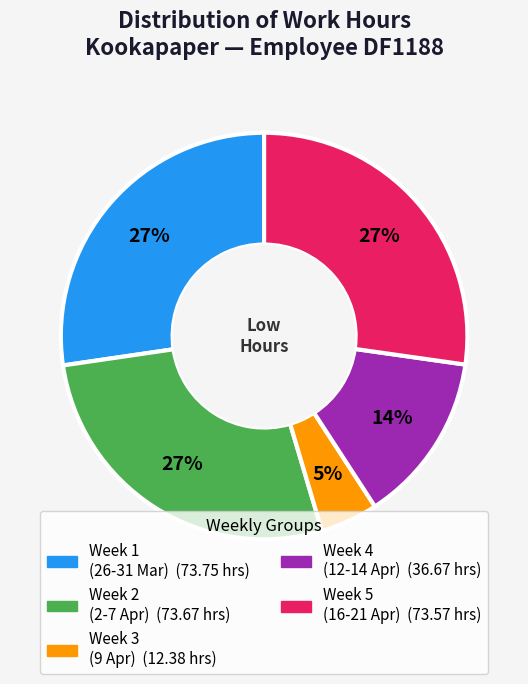

Is there any slice that represents more than half of the pie?

No